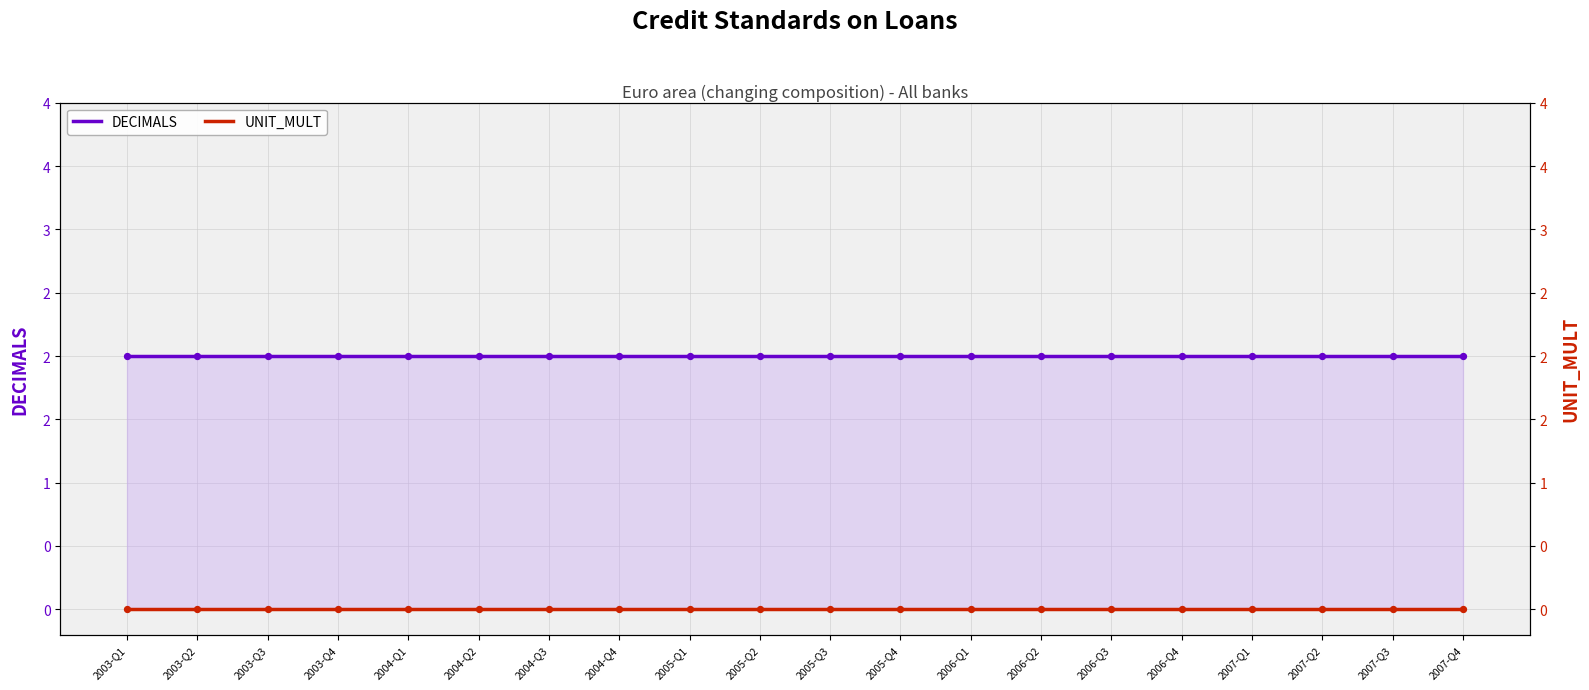

Which series reaches the maximum Y coordinate?

DECIMALS